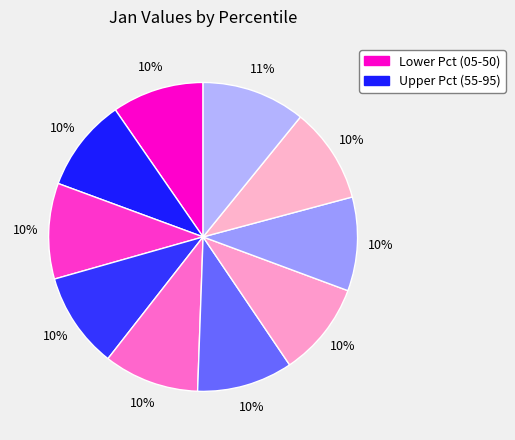

Count the number of slices in the pie.

10